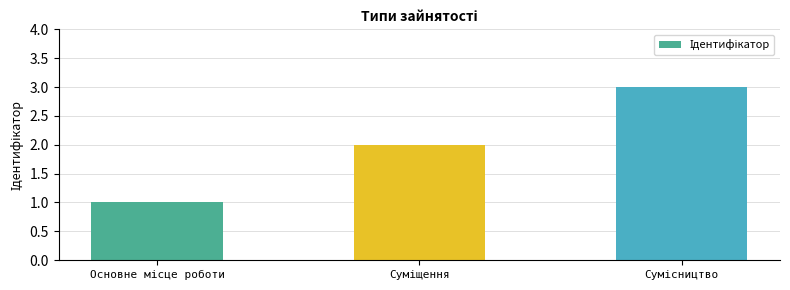

What is the sum of all values?

6